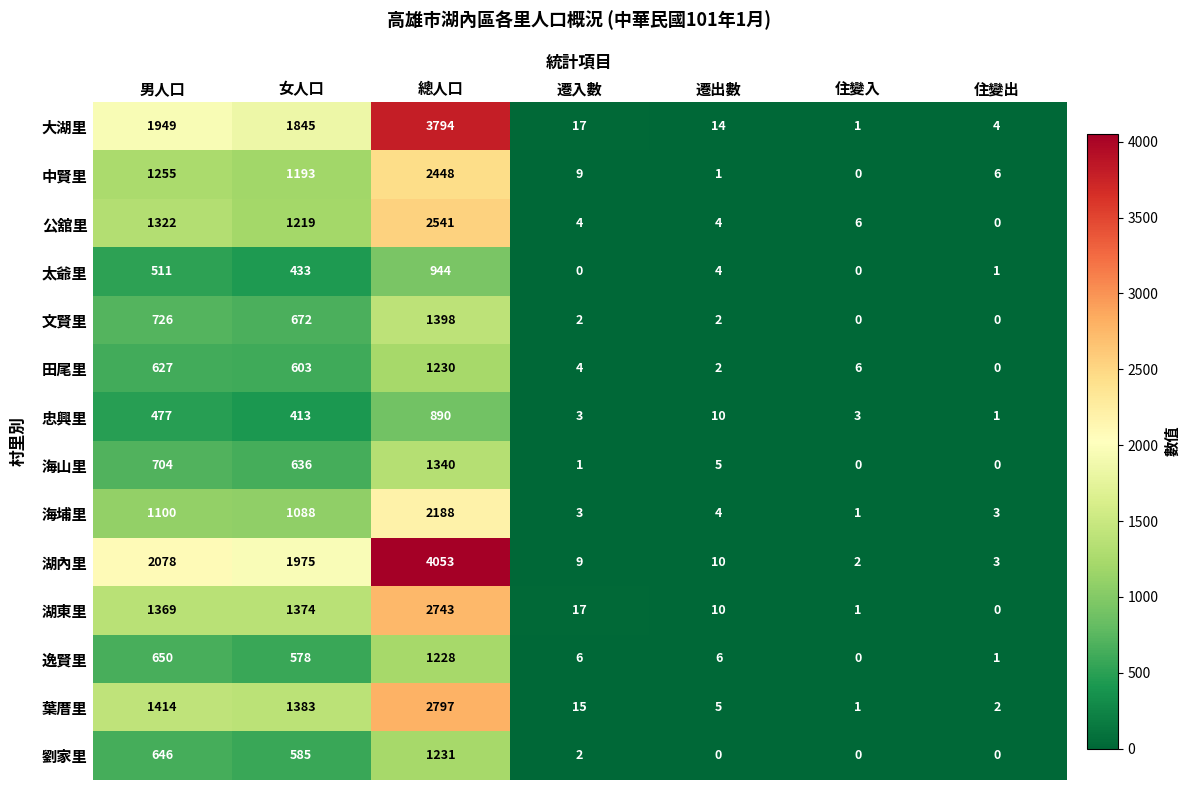

What value does the 公舘里 series have at 女人口, to the nearest 100?

1200